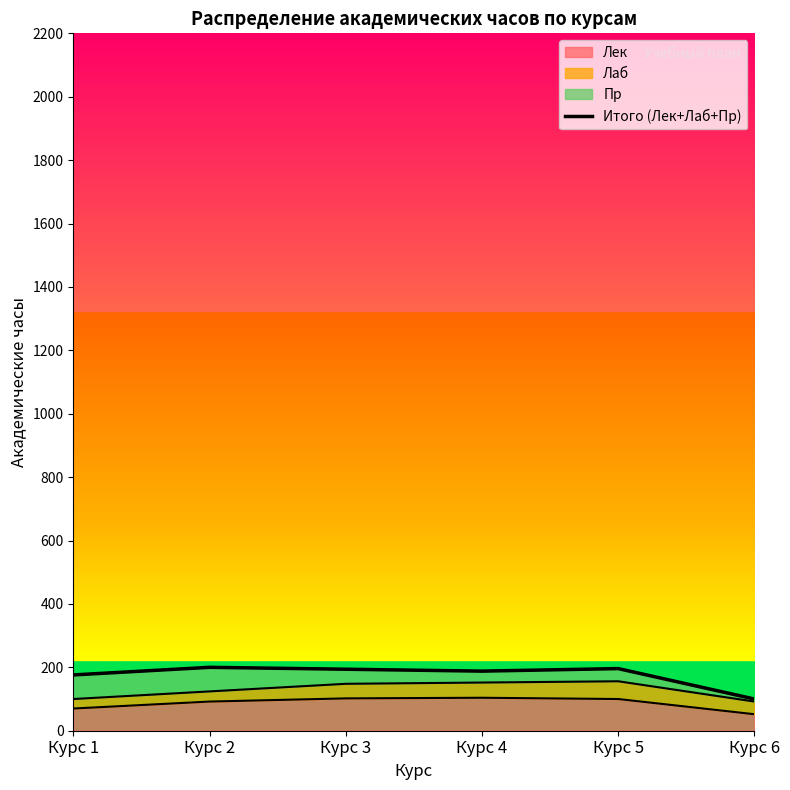

What is the maximum value for Лек?

104